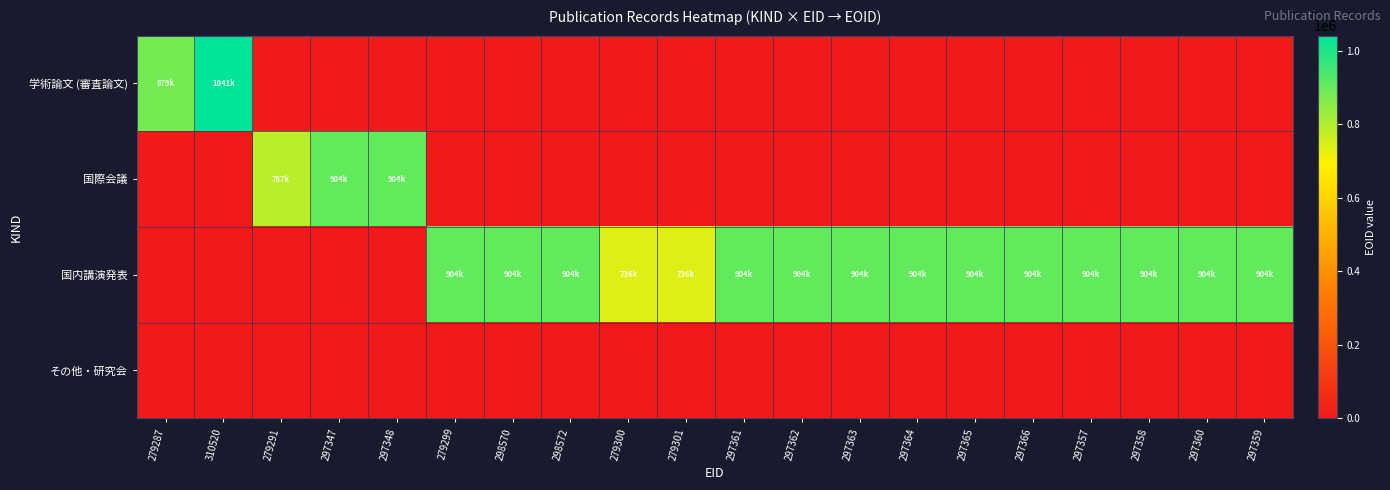

Which category has the highest value across all series?

310520